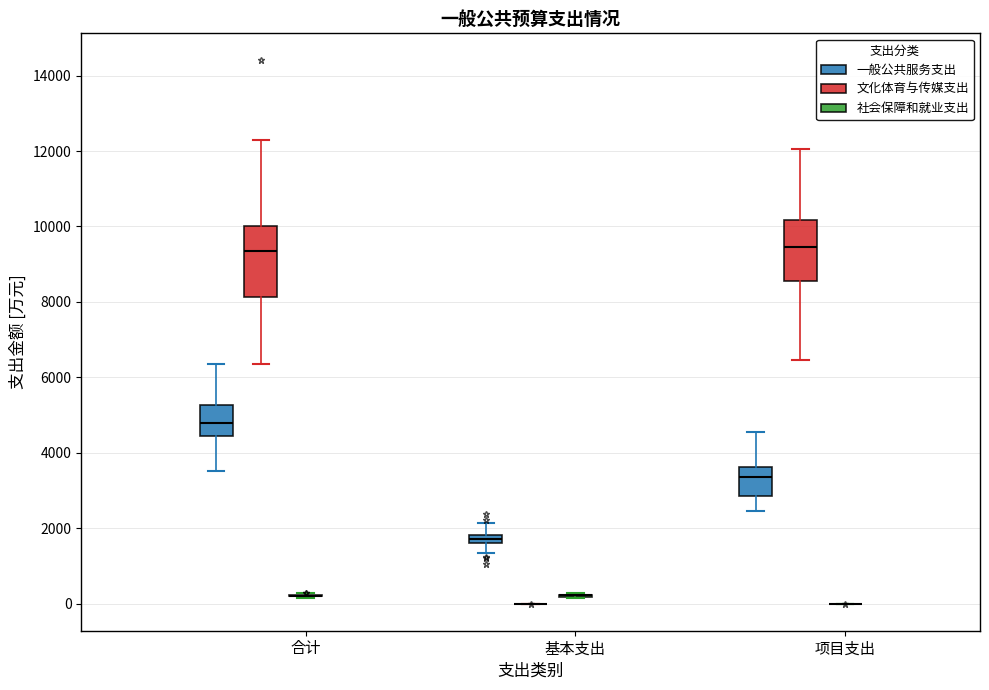

Comparing the boxes themselves (not the whiskers), which one is the tallest?

合计 (文化体育与传媒支出)